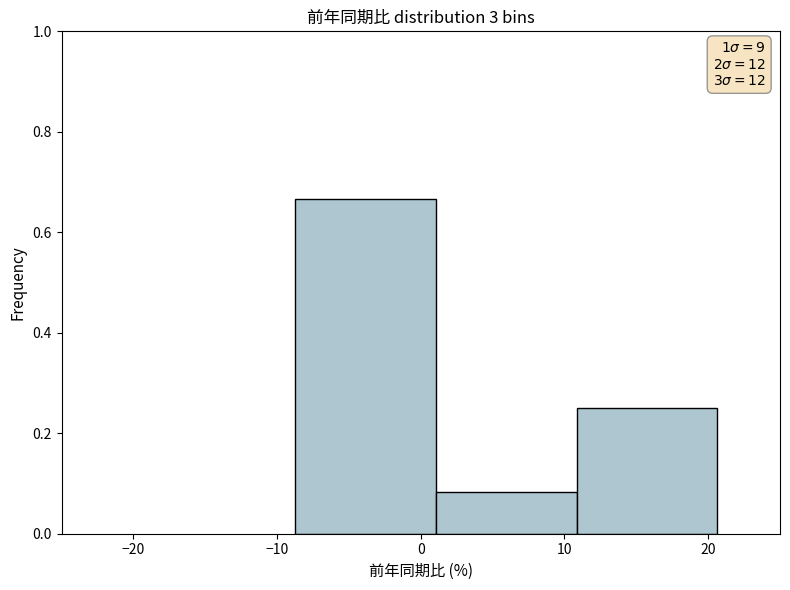

Which range on the x-axis has the tallest bar?

-9 to 1